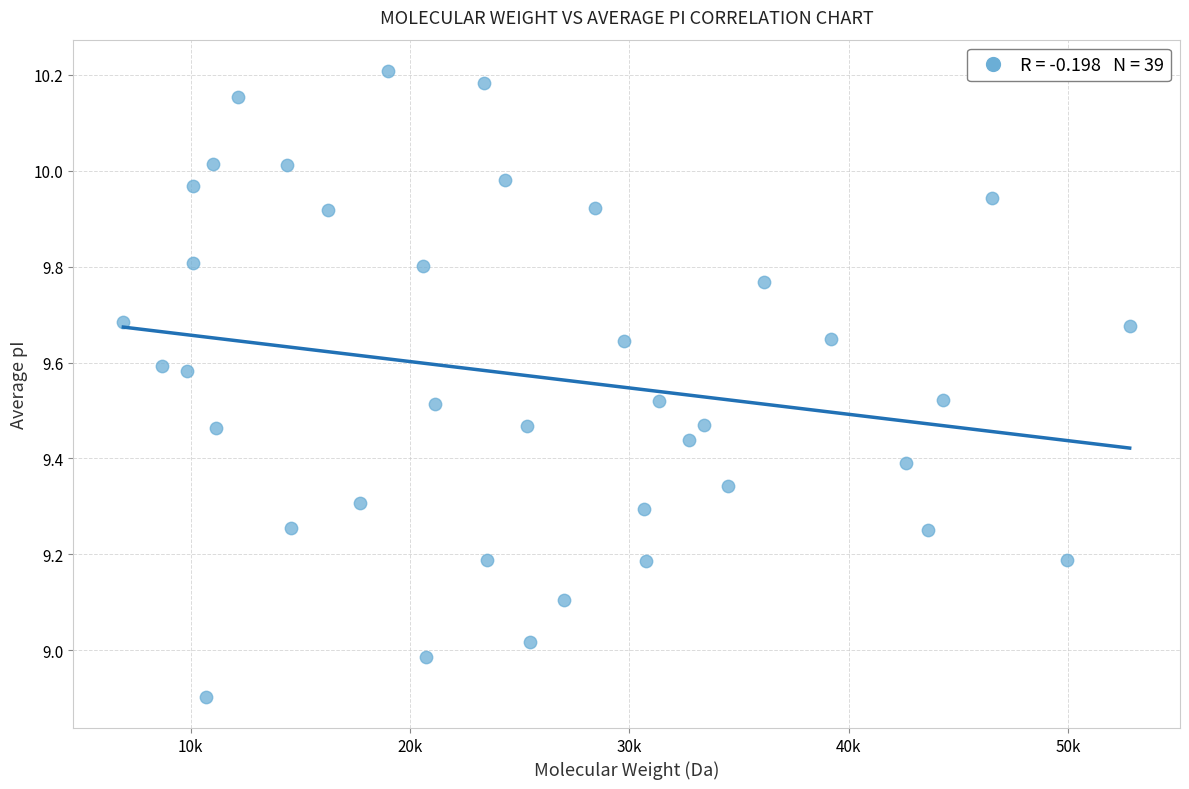

What is the range of X values (max minus min)?

45860.1